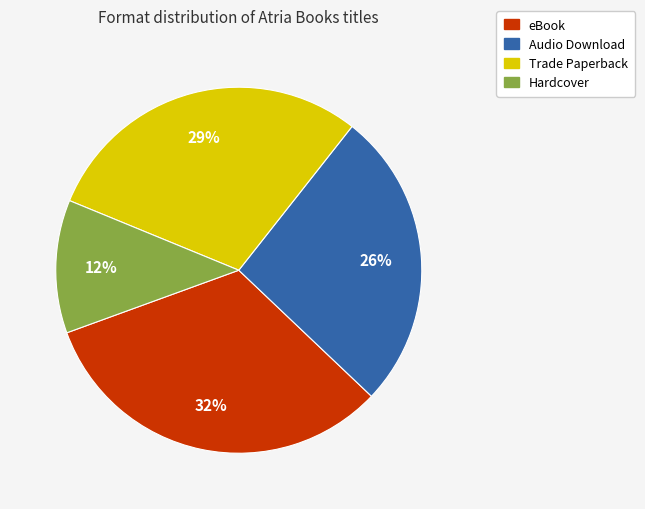

Count the number of slices in the pie.

4